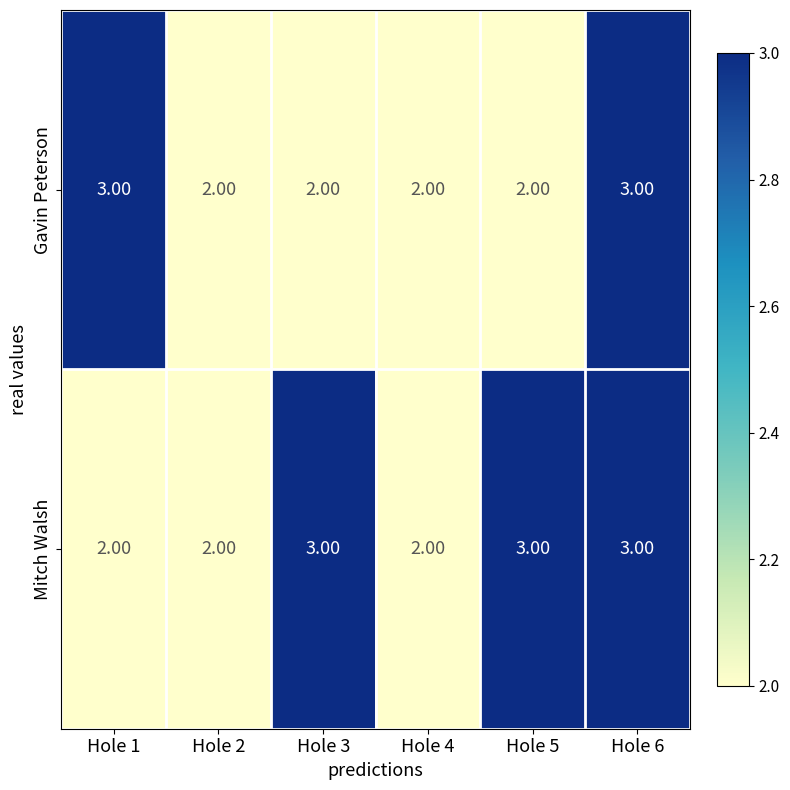

Between Hole 5 and Hole 6, which series saw the biggest shift?

Gavin Peterson